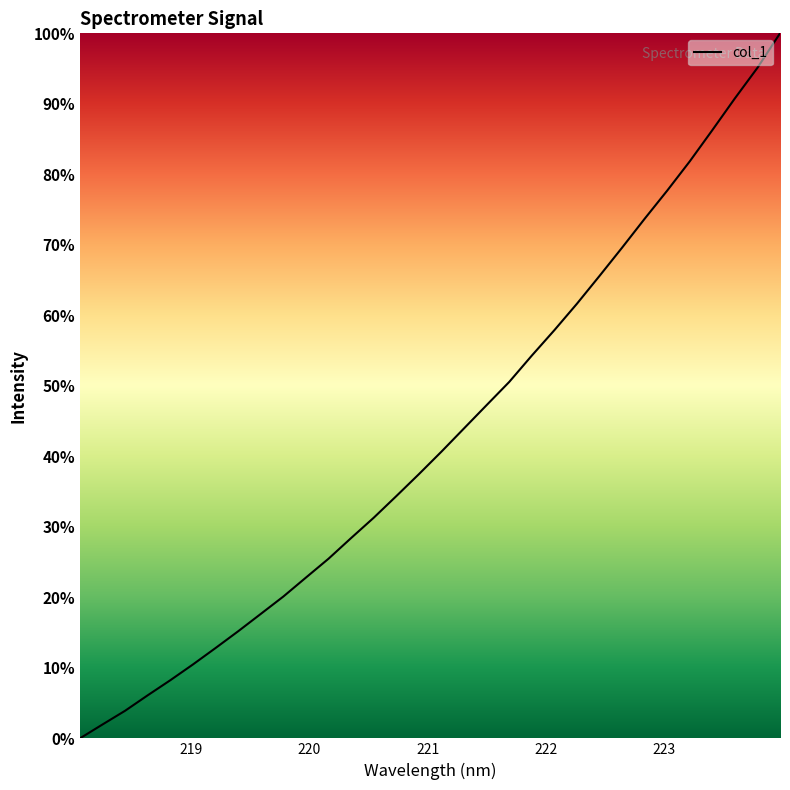

What is the greatest value displayed?

100.0